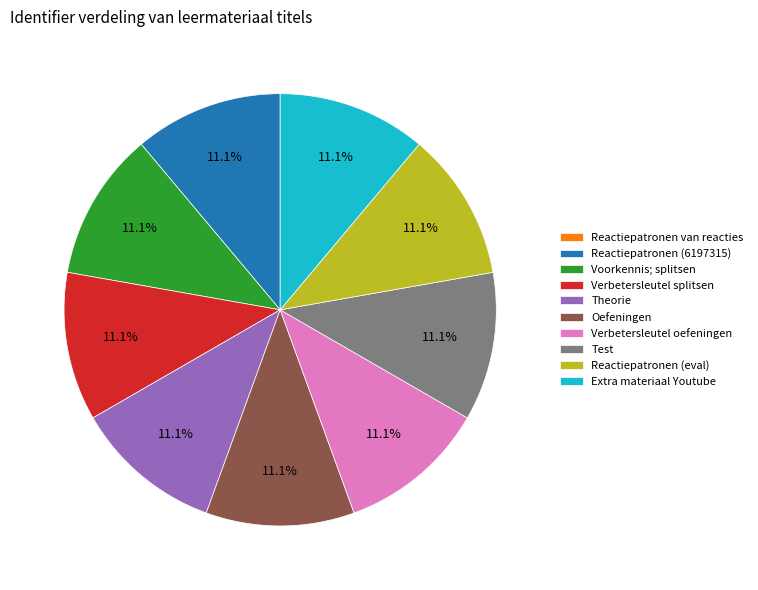

How much of the chart is everything except Theorie?

88.9%